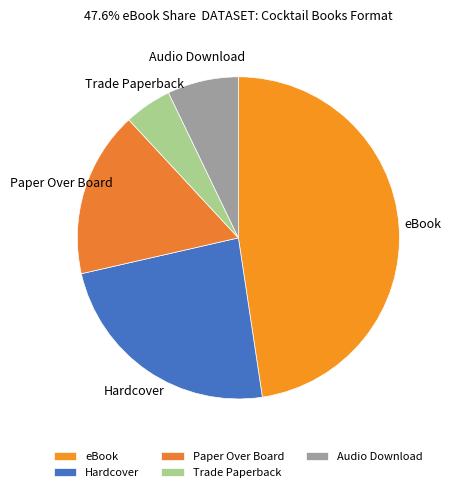

Which category has the smallest portion of the pie?

Trade Paperback